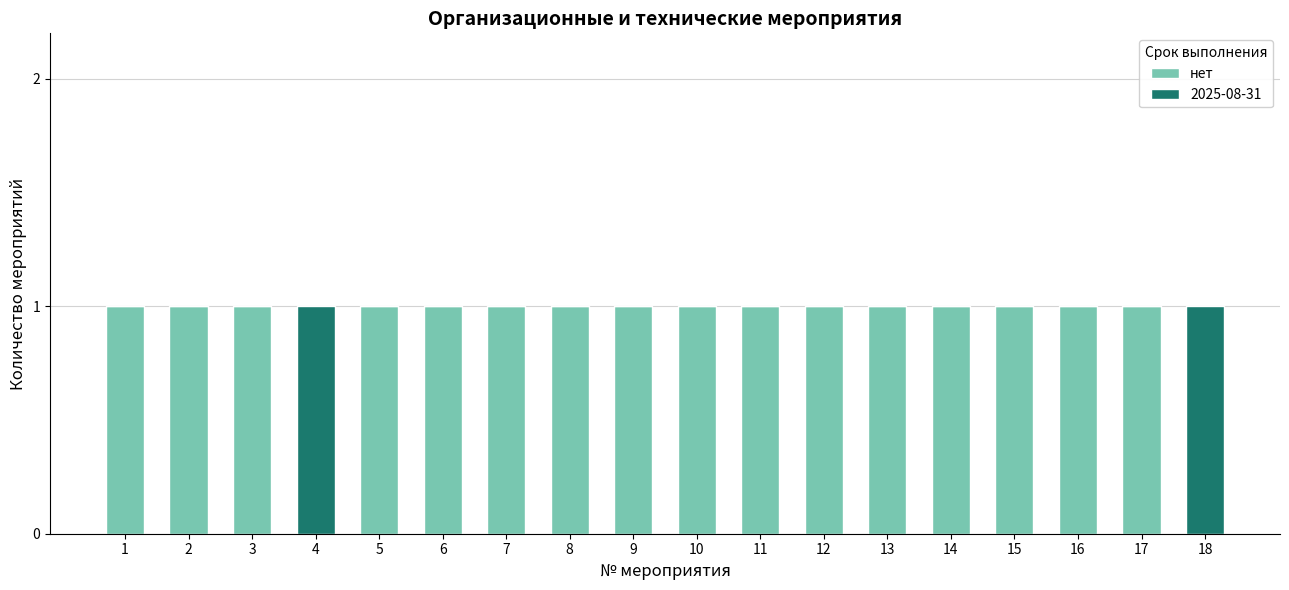

The value of нет at 18 is 1. True or false?

False